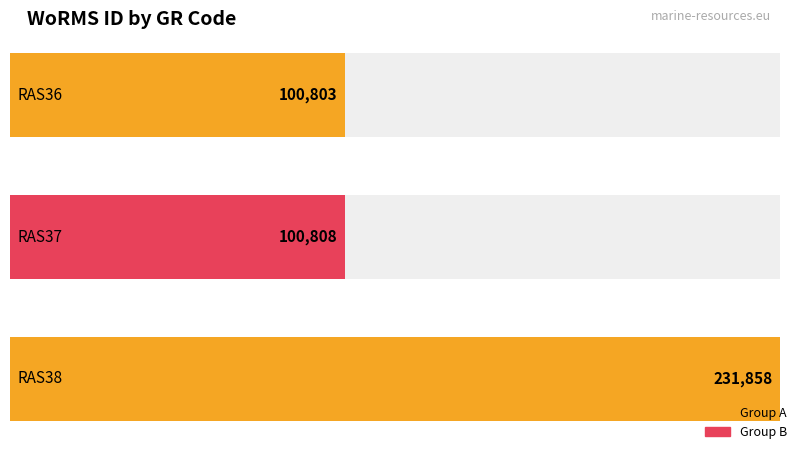

What is the ratio of the value at RAS38 to the value at RAS37?

2.3